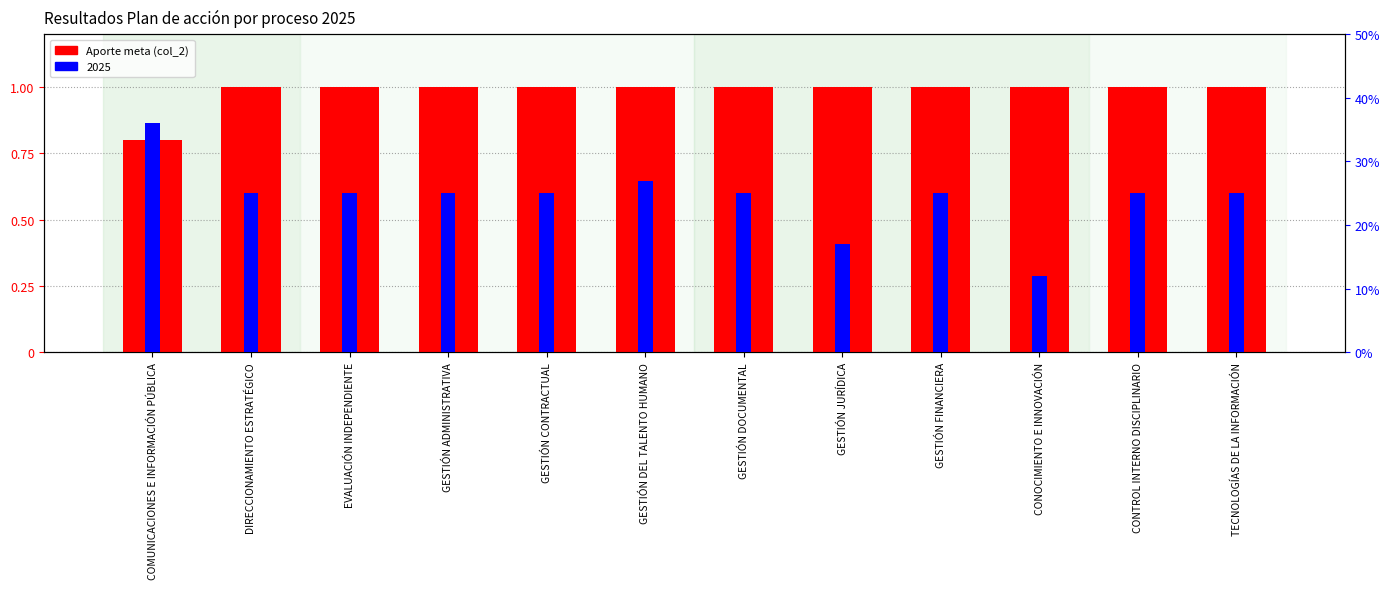

What is the difference between the values at COMUNICACIONES E INFORMACIÓN PÚBLICA and TECNOLOGÍAS DE LA INFORMACIÓN?

0.2